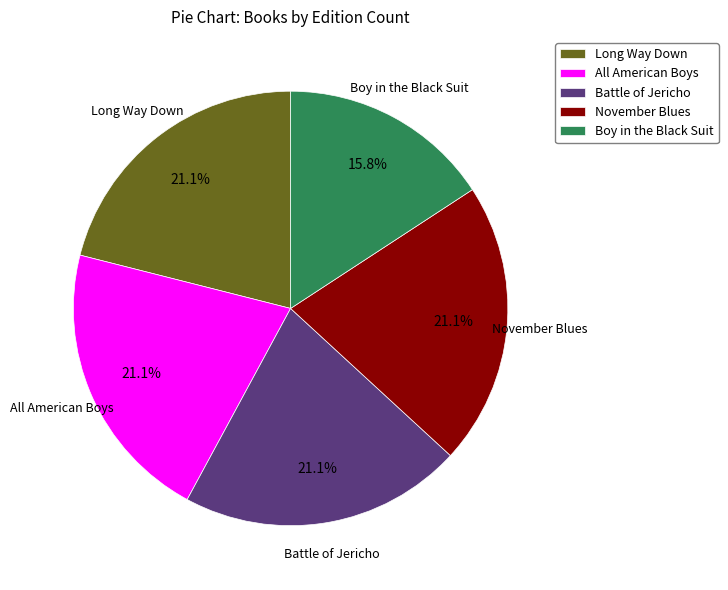

Which has a higher value, Boy in the Black Suit or All American Boys?

All American Boys